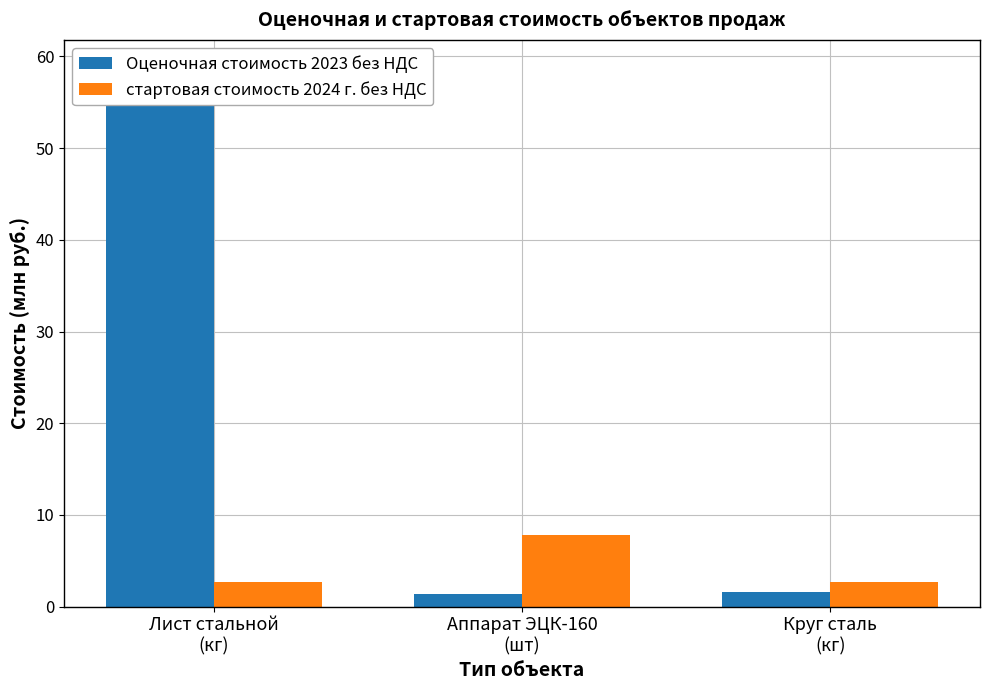

What is the difference between the Оценочная стоимость 2023 без НДС values at Круг сталь
(кг) and Аппарат ЭЦК-160
(шт)?

0.2